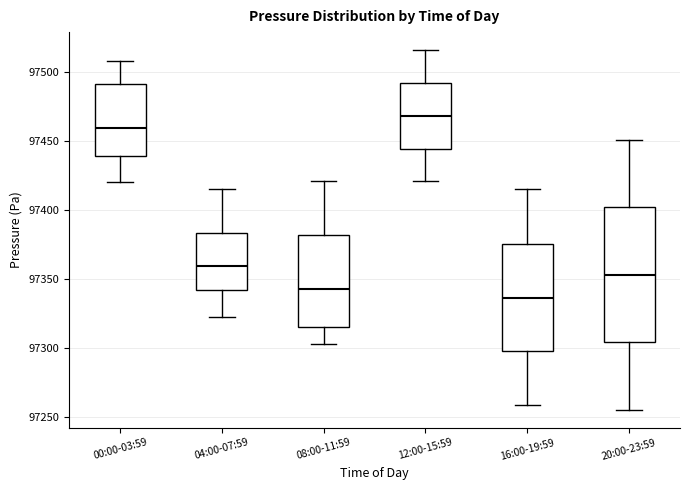

Reading left to right, transcribe this box plot: for each box, give where its median line is, the range the box spans, and where its two whiskers end, as read against the y-axis. The values are not printed on the chart, so give them approximately, as read against the axis.

00:00-03:59: median 97460, box 97440 to 97490, whiskers 97420 to 97510
04:00-07:59: median 97360, box 97340 to 97385, whiskers 97325 to 97415
08:00-11:59: median 97345, box 97315 to 97380, whiskers 97305 to 97420
12:00-15:59: median 97470, box 97445 to 97490, whiskers 97420 to 97515
16:00-19:59: median 97335, box 97300 to 97375, whiskers 97260 to 97415
20:00-23:59: median 97355, box 97305 to 97400, whiskers 97255 to 97450